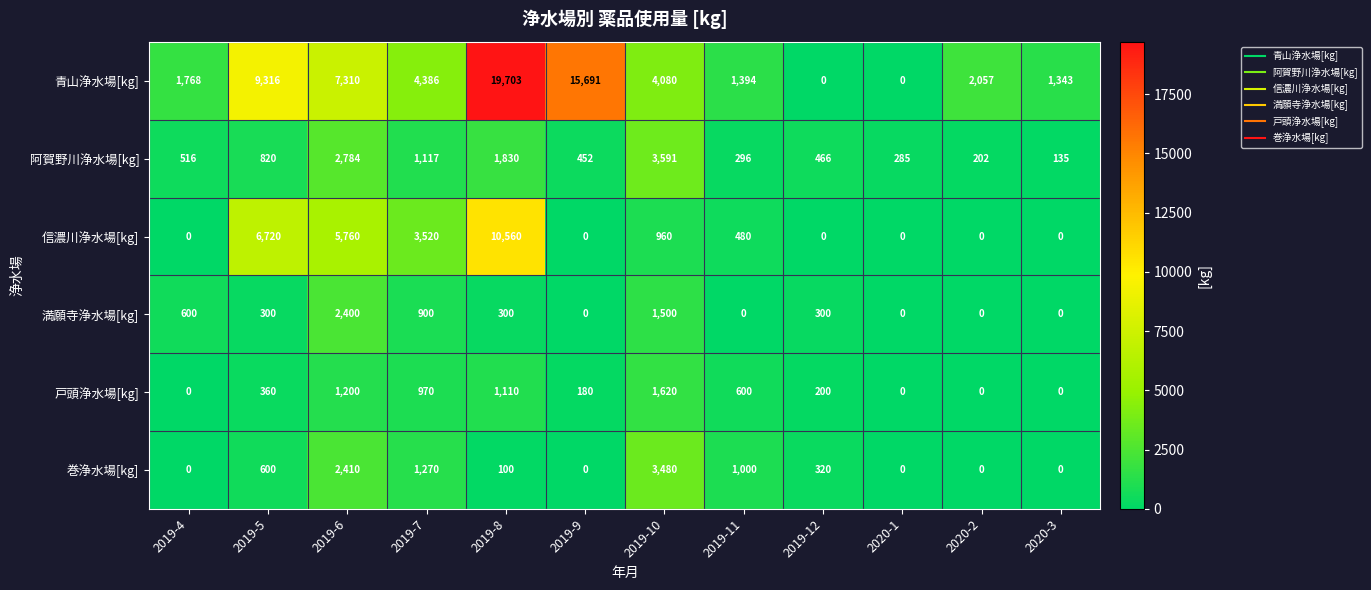

Rank the series at 2019-6 from highest to lowest value.

青山浄水場[kg], 信濃川浄水場[kg], 阿賀野川浄水場[kg], 巻浄水場[kg], 満願寺浄水場[kg], 戸頭浄水場[kg]